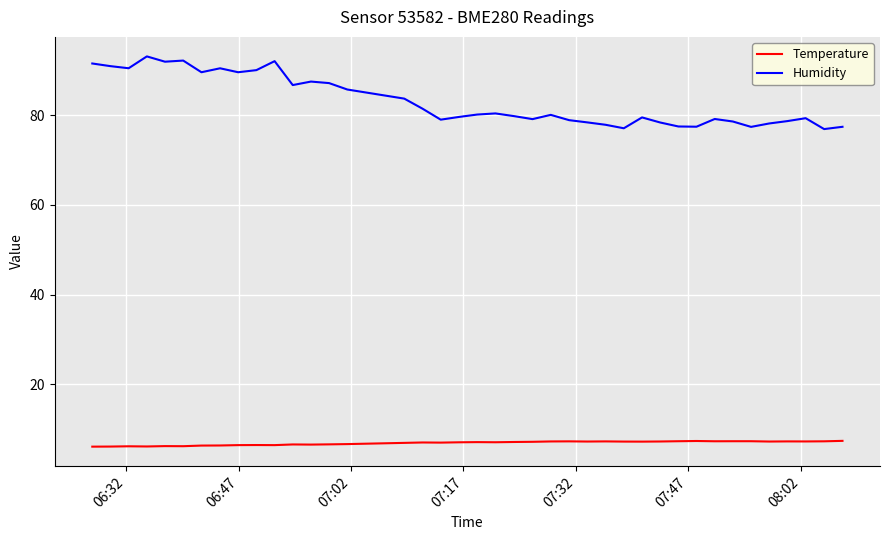

What is the smallest value displayed?

6.1